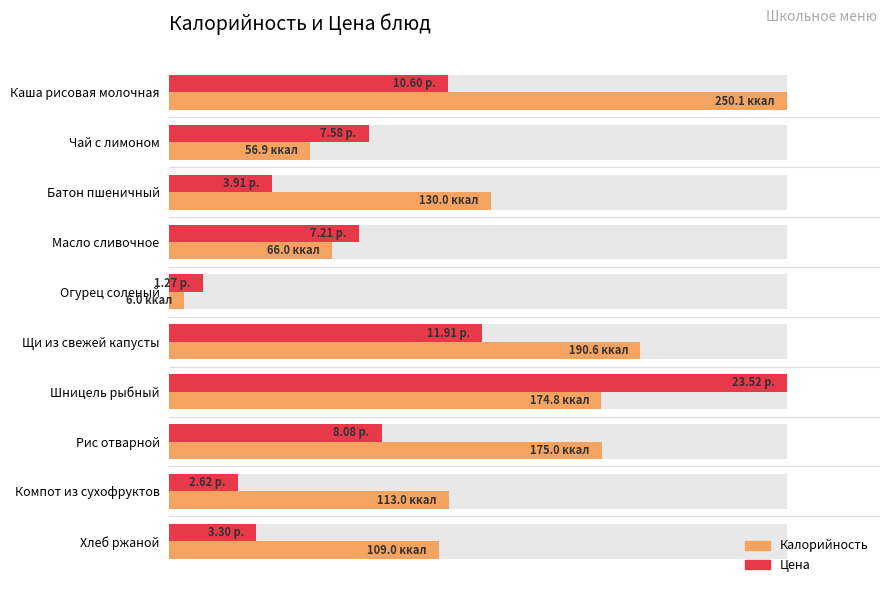

List the labels in order of Цена value, largest first.

Шницель рыбный, Щи из свежей капусты, Каша рисовая молочная, Рис отварной, Чай с лимоном, Масло сливочное, Батон пшеничный, Хлеб ржаной, Компот из сухофруктов, Огурец соленый